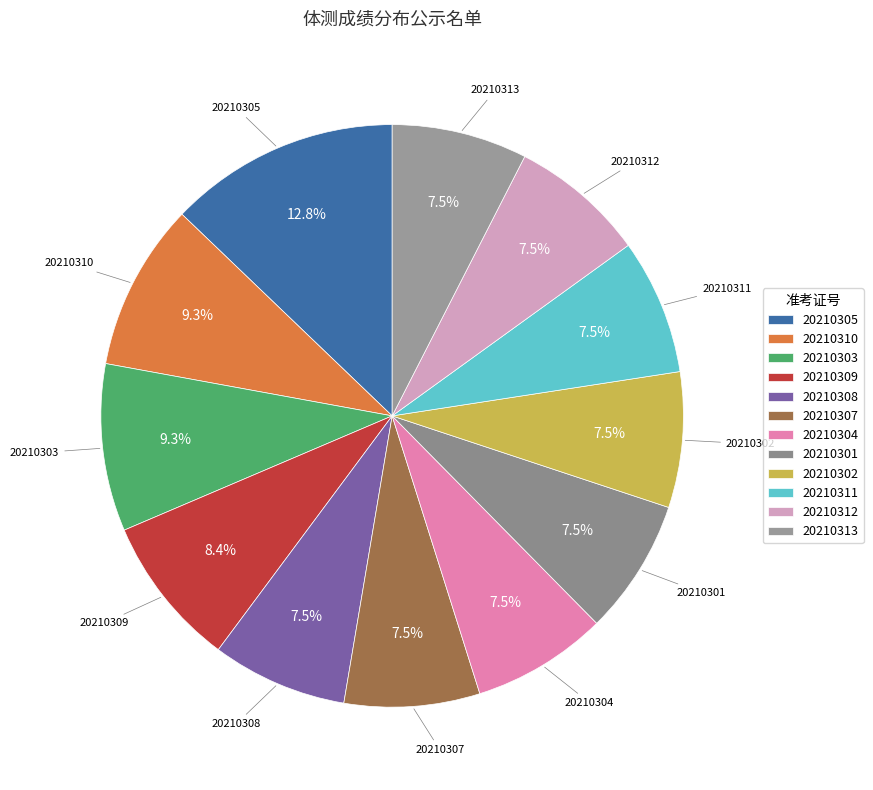

Approximately how many times larger is the value at 20210304 compared to 20210312?

1.0